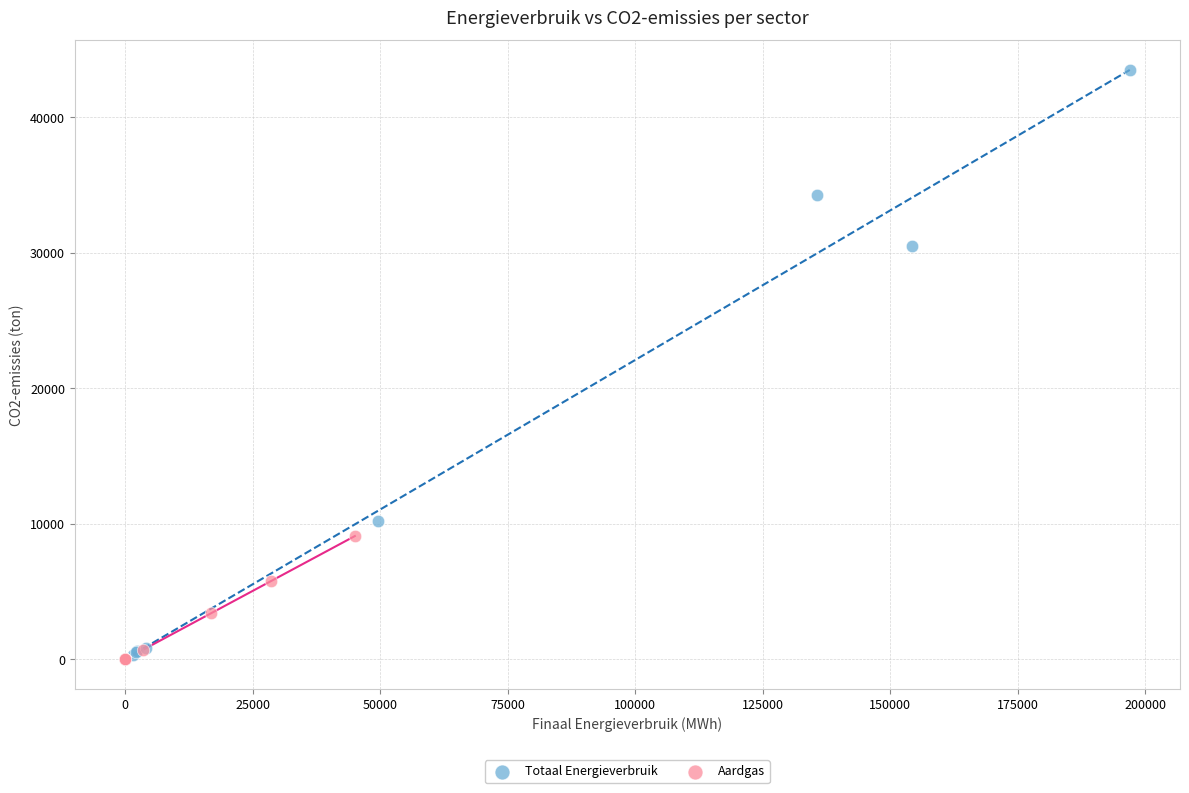

What are all the series names shown in the legend?

Totaal Energieverbruik, Aardgas